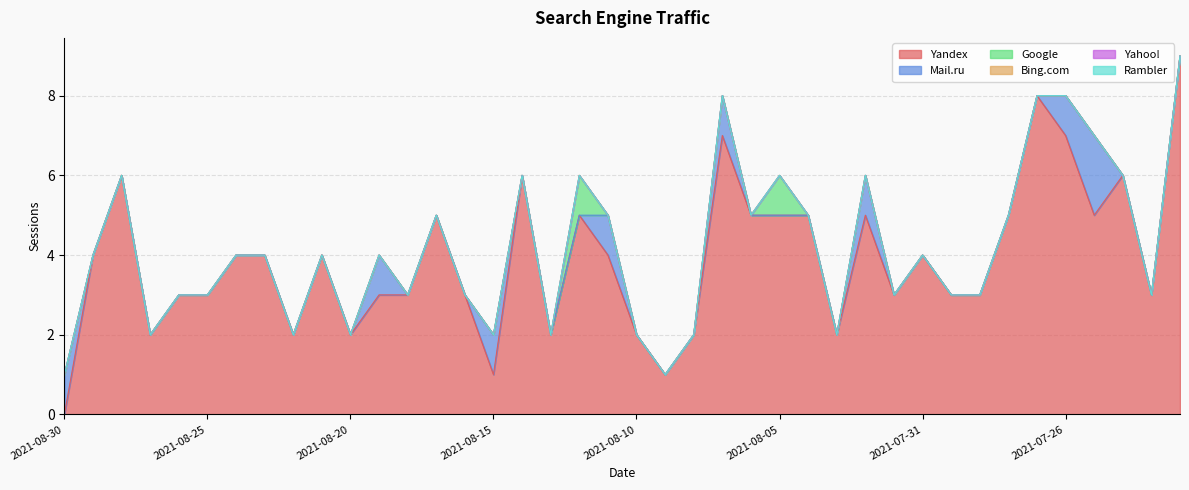

Reading left to right, transcribe all the data shown in this chart.

Yandex: 0	4	6	2	3	3	4	4	2	4	2	3	3	5	3	1	6	2	5	4	2	1	2	7	5	5	5	2	5	3	4	3	3	5	8	7	5	6	3	9
Mail.ru: 1	0	0	0	0	0	0	0	0	0	0	1	0	0	0	1	0	0	0	1	0	0	0	1	0	0	0	0	1	0	0	0	0	0	0	1	2	0	0	0
Google: 0	0	0	0	0	0	0	0	0	0	0	0	0	0	0	0	0	0	1	0	0	0	0	0	0	1	0	0	0	0	0	0	0	0	0	0	0	0	0	0
Bing.com: 0	0	0	0	0	0	0	0	0	0	0	0	0	0	0	0	0	0	0	0	0	0	0	0	0	0	0	0	0	0	0	0	0	0	0	0	0	0	0	0
Yahoo!: 0	0	0	0	0	0	0	0	0	0	0	0	0	0	0	0	0	0	0	0	0	0	0	0	0	0	0	0	0	0	0	0	0	0	0	0	0	0	0	0
Rambler: 0	0	0	0	0	0	0	0	0	0	0	0	0	0	0	0	0	0	0	0	0	0	0	0	0	0	0	0	0	0	0	0	0	0	0	0	0	0	0	0